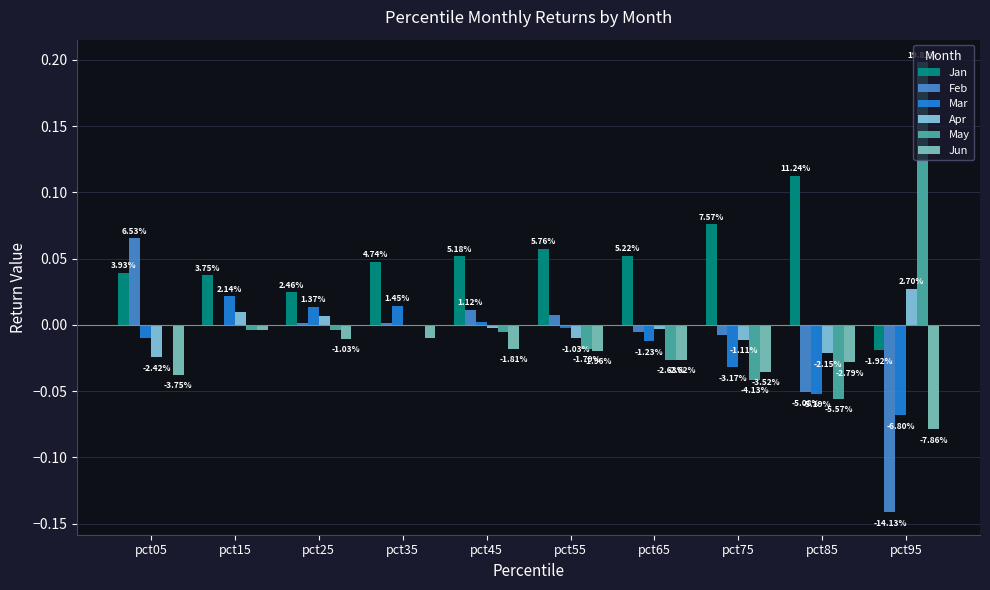

True or false: Jun has a value of -0.1 at pct95.

True